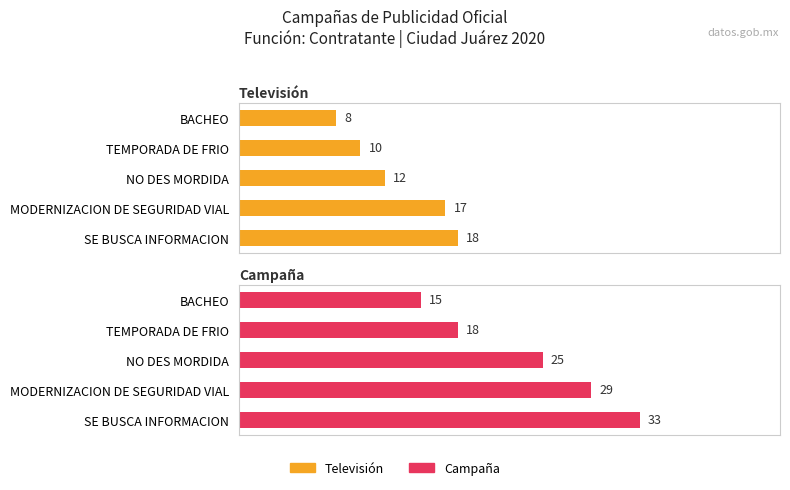

Between MODERNIZACION DE SEGURIDAD VIAL and BACHEO, which series saw the biggest shift?

Campaña